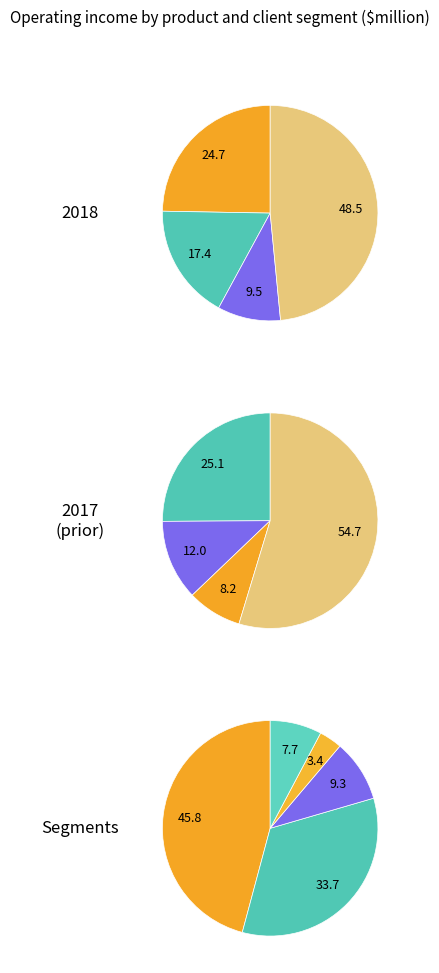

True or false: Lending and Portfolio Management accounts for 3% of the total.

True